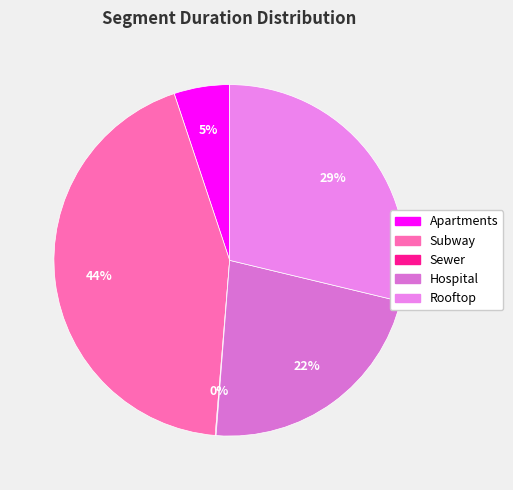

What is the change in value from Apartments to Rooftop?

+258016